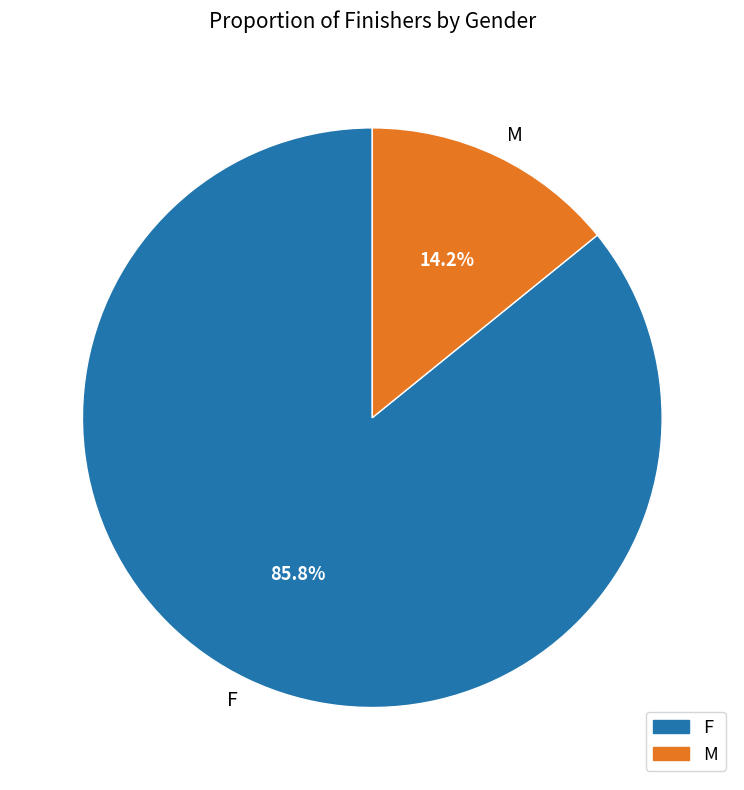

What percentage is the M slice, to the nearest percent?

14%